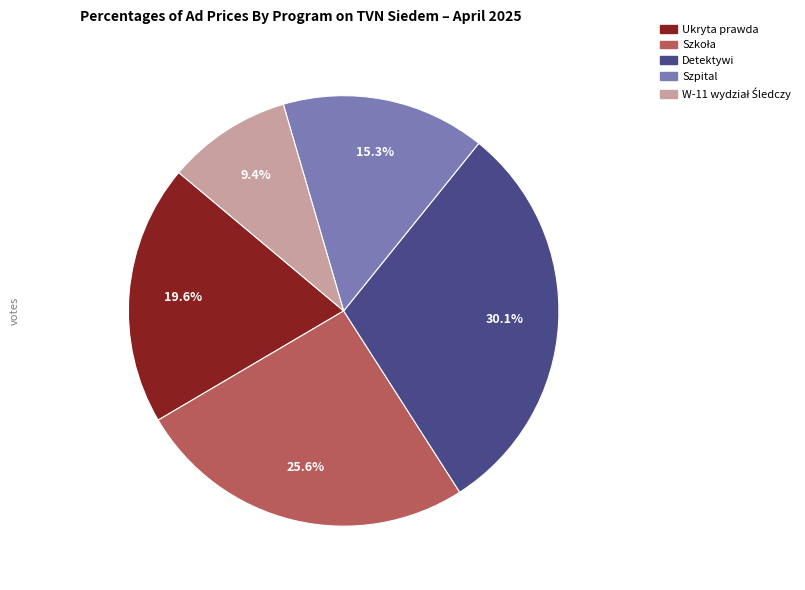

What percentage do Detektywi and Ukryta prawda together represent?

49.7%